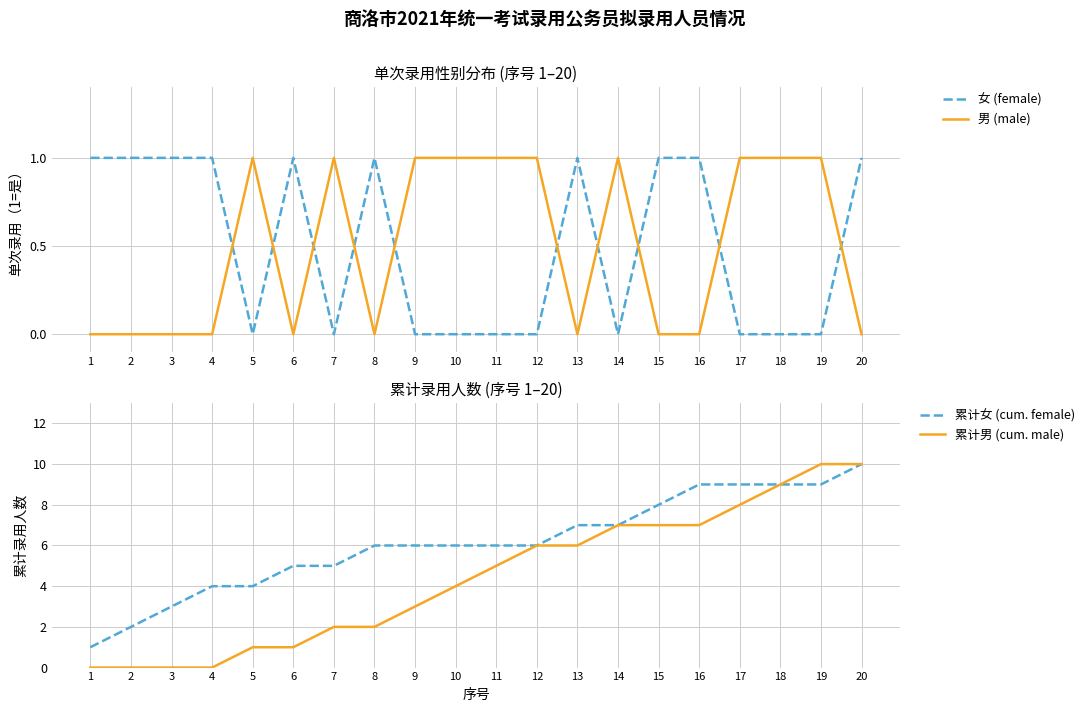

Reading left to right, list all the values displayed in this chart.

女 (female): 1=1	2=1	3=1	4=1	5=0	6=1	7=0	8=1	9=0	10=0	11=0	12=0	13=1	14=0	15=1	16=1	17=0	18=0	19=0	20=1
男 (male): 1=0	2=0	3=0	4=0	5=1	6=0	7=1	8=0	9=1	10=1	11=1	12=1	13=0	14=1	15=0	16=0	17=1	18=1	19=1	20=0
累计女 (cum. female): 1=1	2=2	3=3	4=4	5=4	6=5	7=5	8=6	9=6	10=6	11=6	12=6	13=7	14=7	15=8	16=9	17=9	18=9	19=9	20=10
累计男 (cum. male): 1=0	2=0	3=0	4=0	5=1	6=1	7=2	8=2	9=3	10=4	11=5	12=6	13=6	14=7	15=7	16=7	17=8	18=9	19=10	20=10